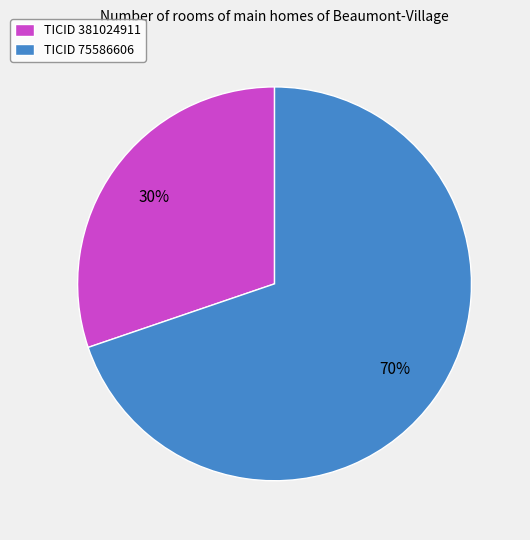

To the nearest percent, what percentage of the pie is TICID 381024911?

30%